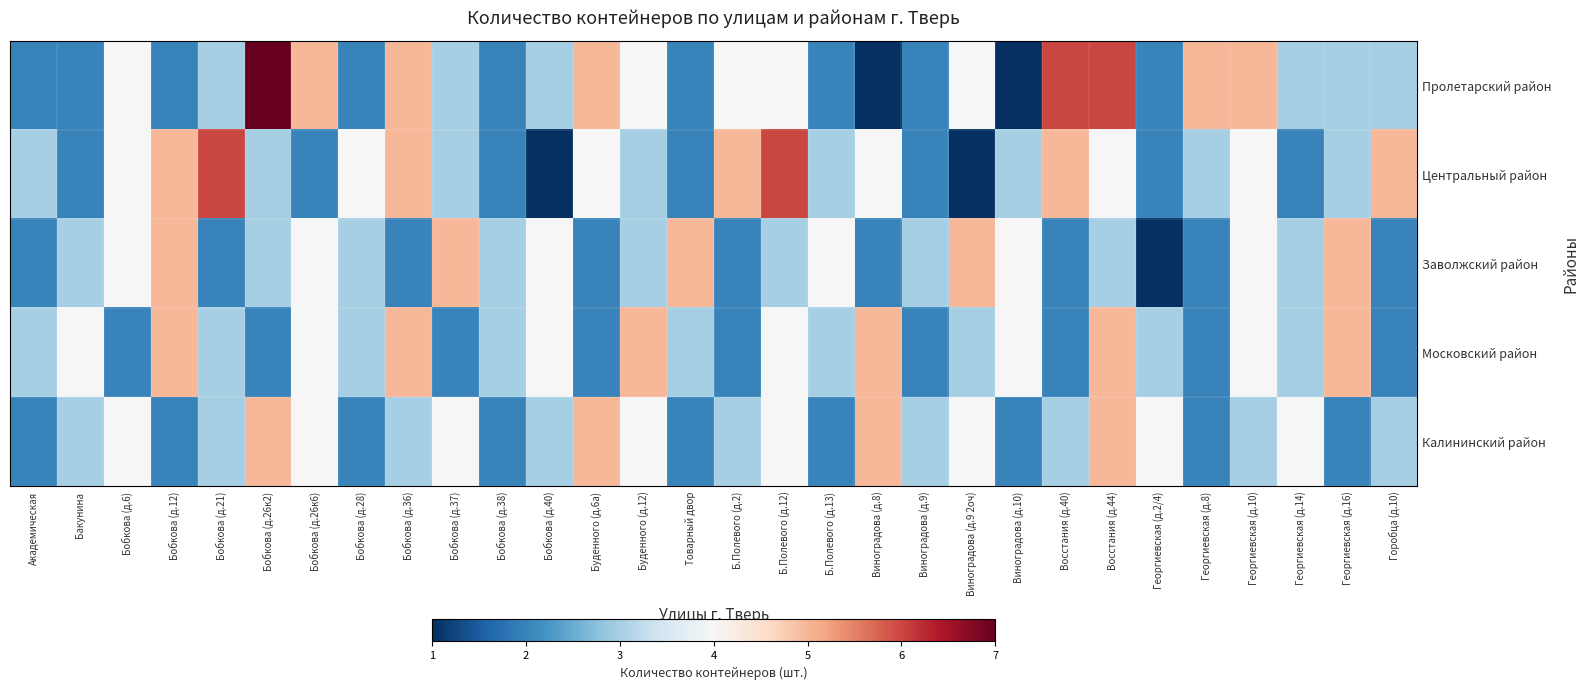

What is the total value across all series at Бобкова (д.12)?

19